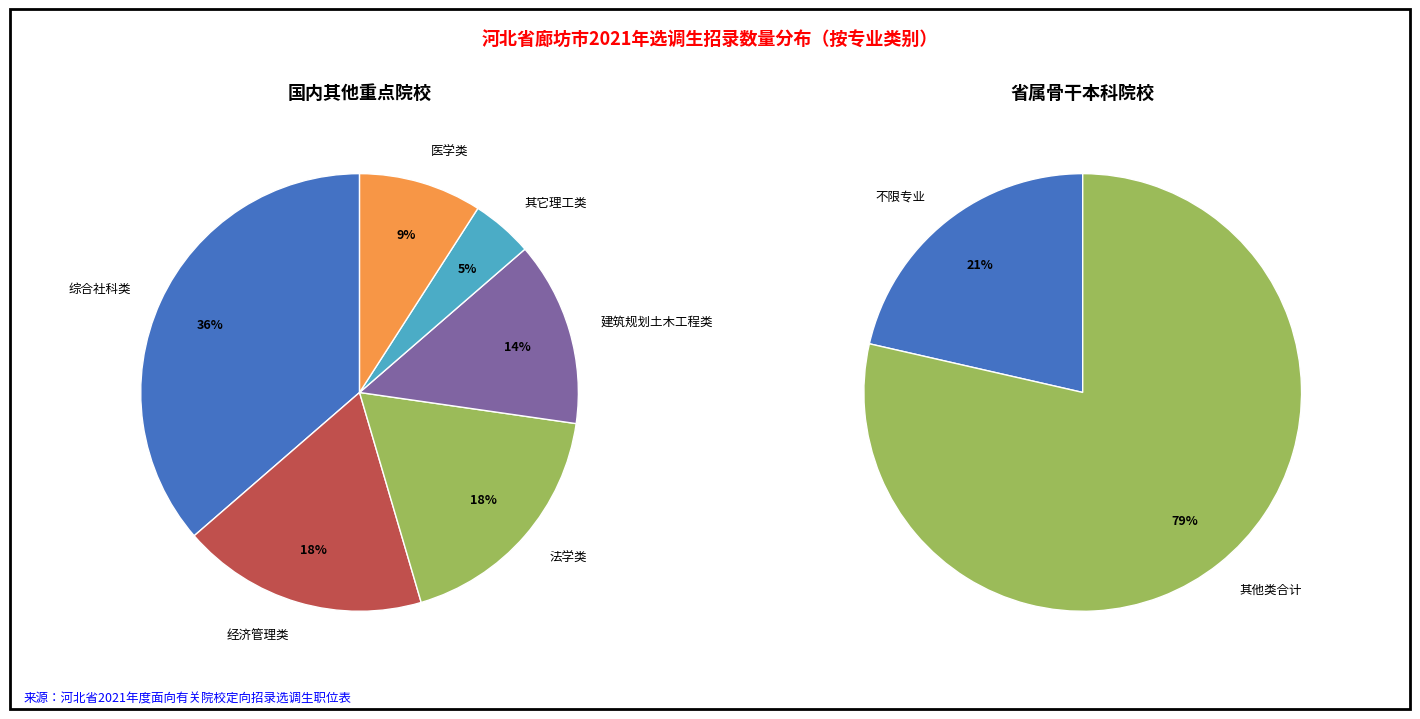

Does any single category account for the majority?

No